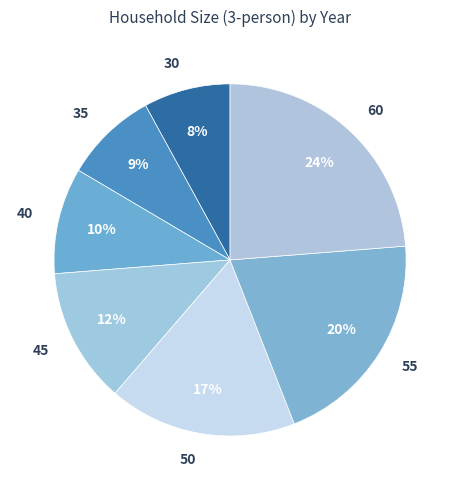

To the nearest percent, what is the difference between the 50 and 30 slice percentages?

9%